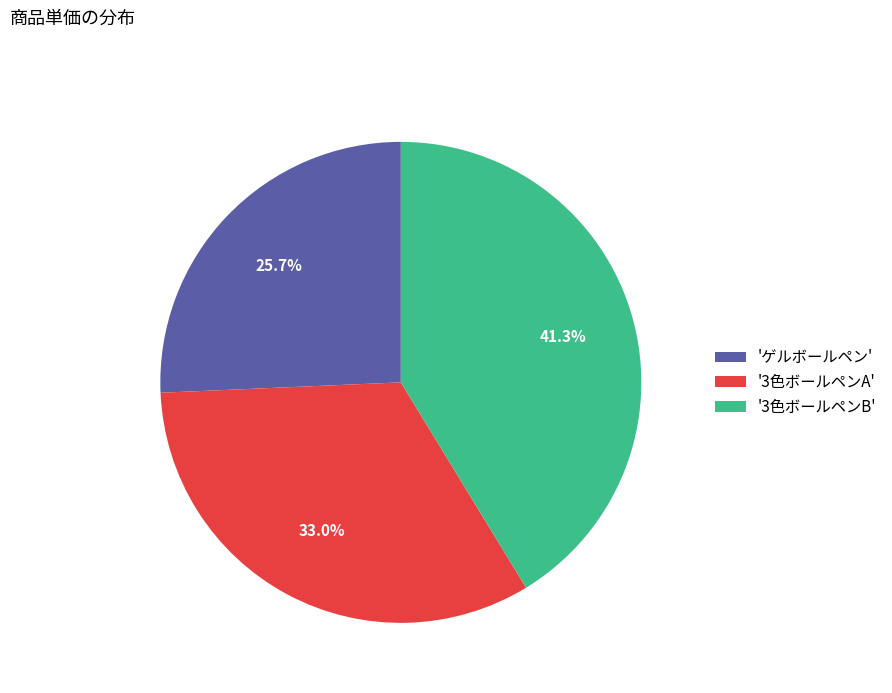

What is the ratio of the value at '3色ボールペンB' to the value at 'ゲルボールペン'?

1.6